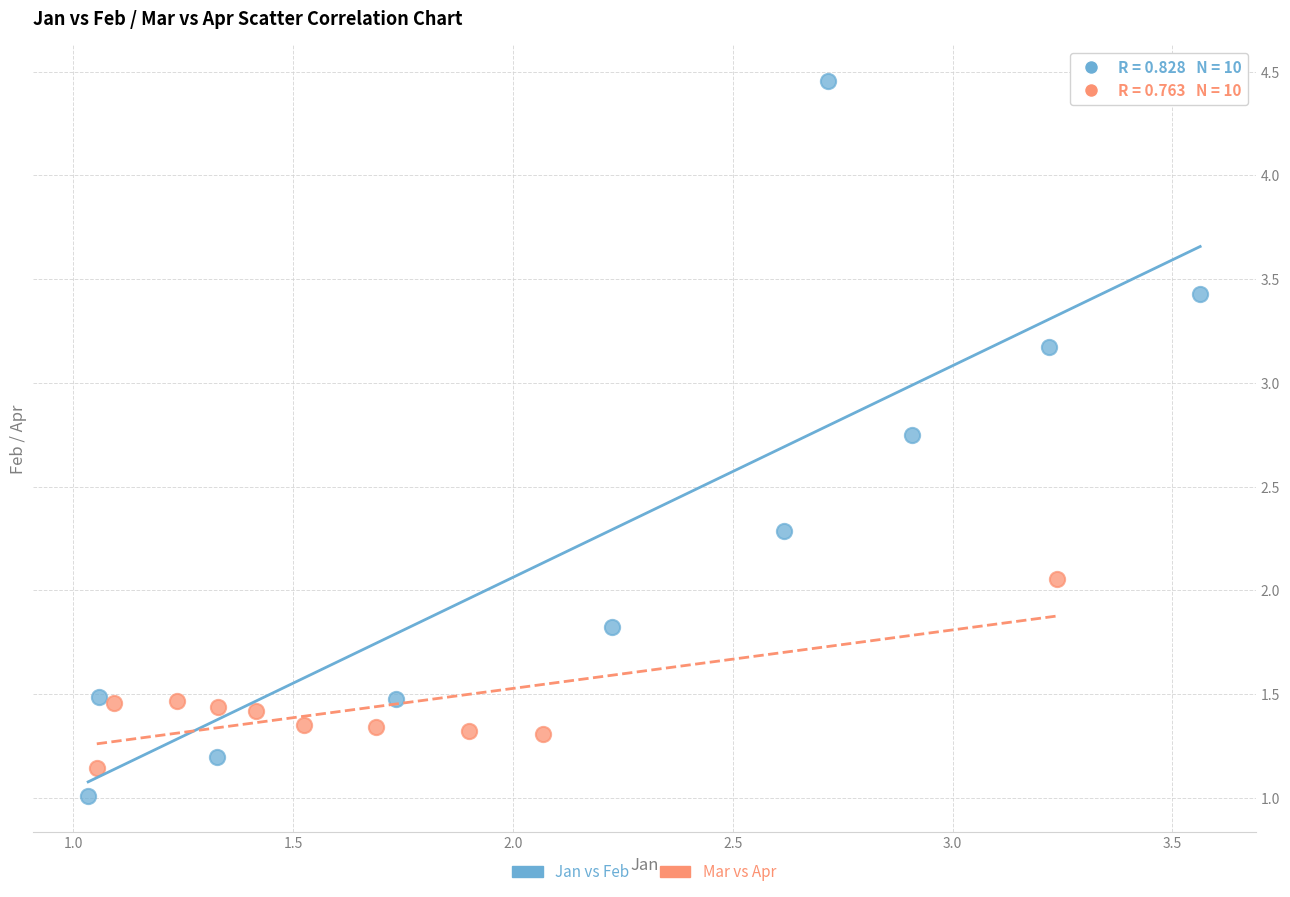

Which series has the widest spread of Y values?

Jan vs Feb